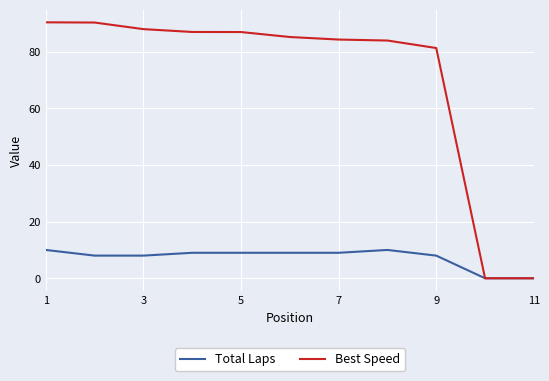

Which series has the largest total across all categories?

Best Speed